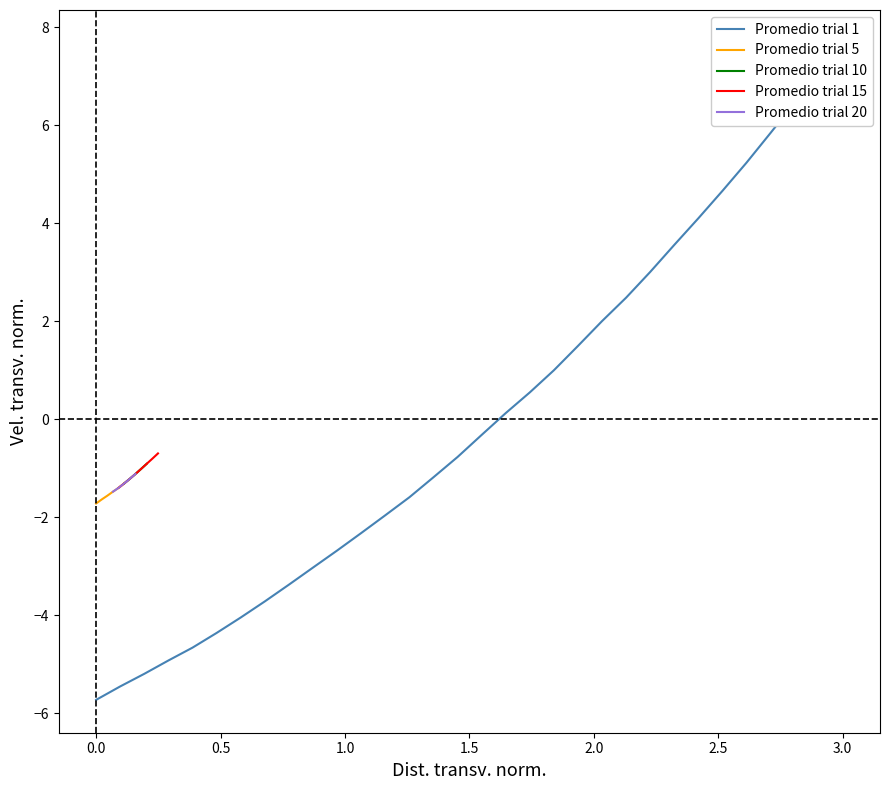

Reading left to right, extract all data points from this chart.

-5.7	-5.4	-5.2	-4.9	-4.7	-4.4	-4.0	-3.7	-3.4	-3.0	-2.7	-2.3	-2.0	-1.6	-1.2	-0.8	-0.3	0.1	0.5	1.0	1.5	2.0	2.5	3.0	3.6	4.1	4.7	5.2	5.8	6.5	7.1	7.7